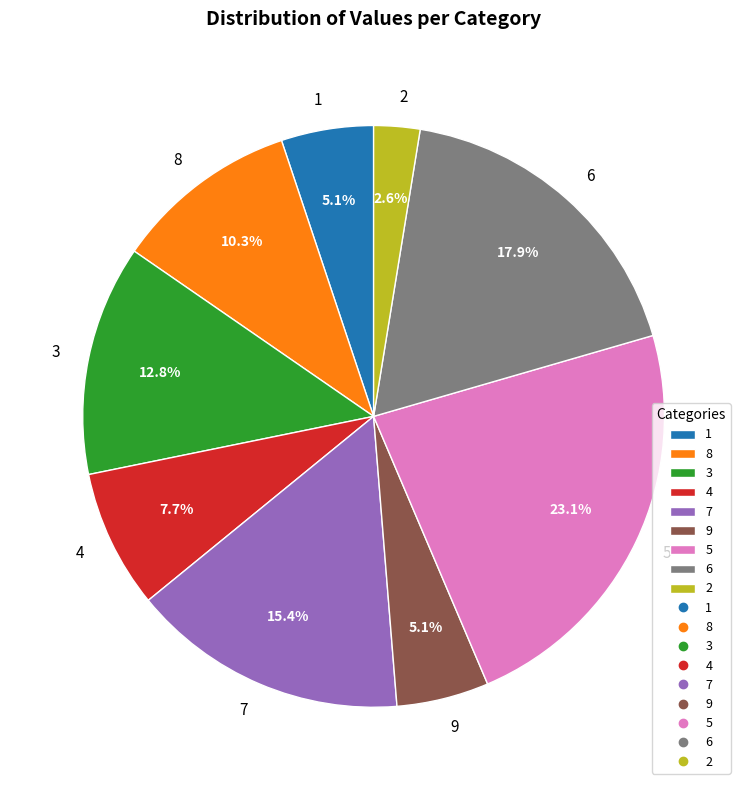

To the nearest percent, what portion does 1 represent?

5%